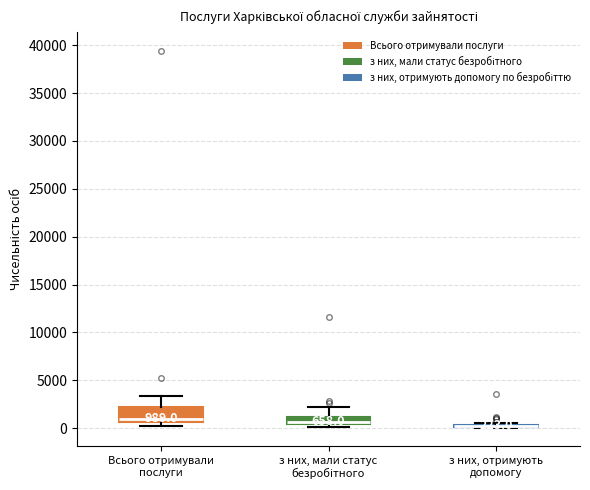

Comparing the boxes themselves (not the whiskers), which one is the tallest?

Всього отримували послуги